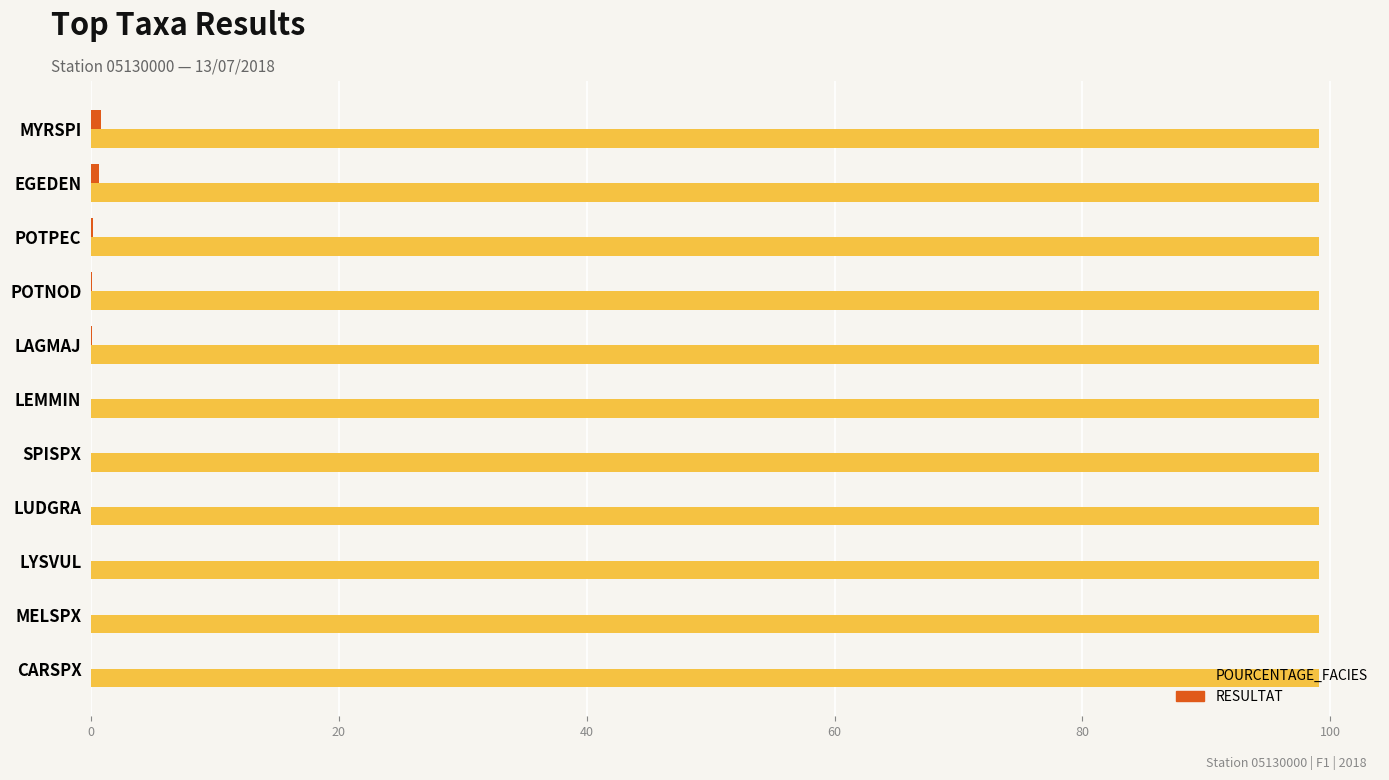

What is the sum of all POURCENTAGE_FACIES values?

1089.7